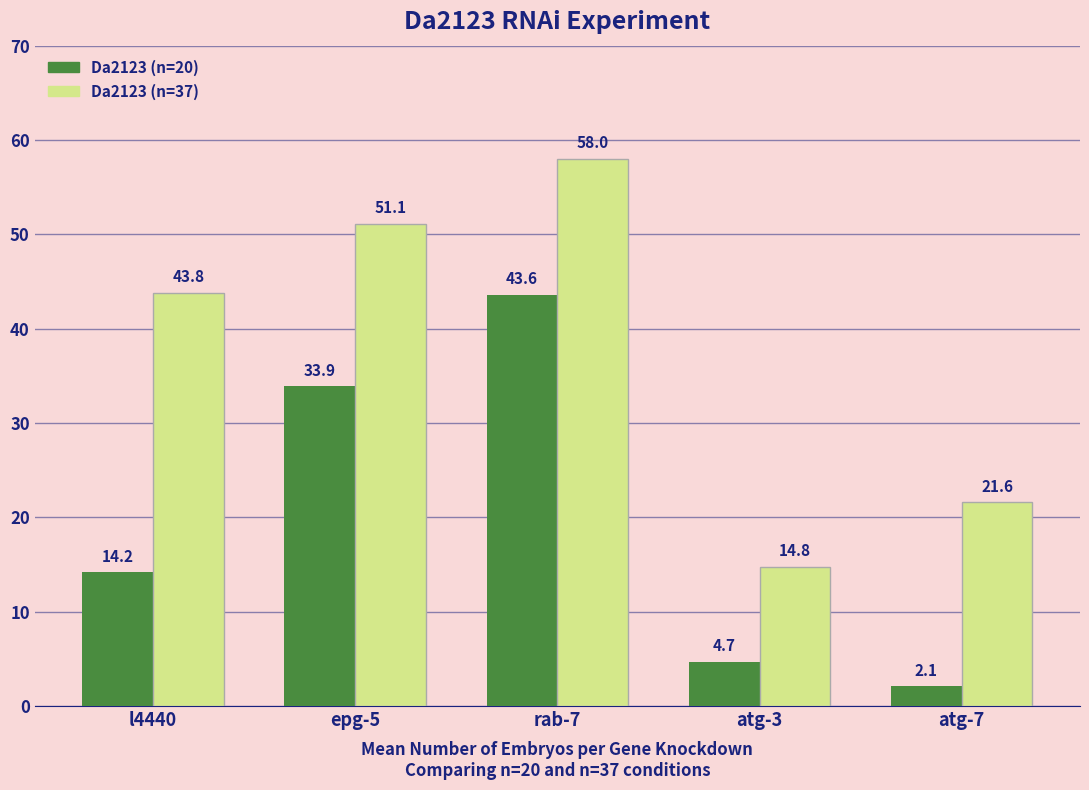

What value does the Da2123 (n=37) series have at epg-5?

51.1